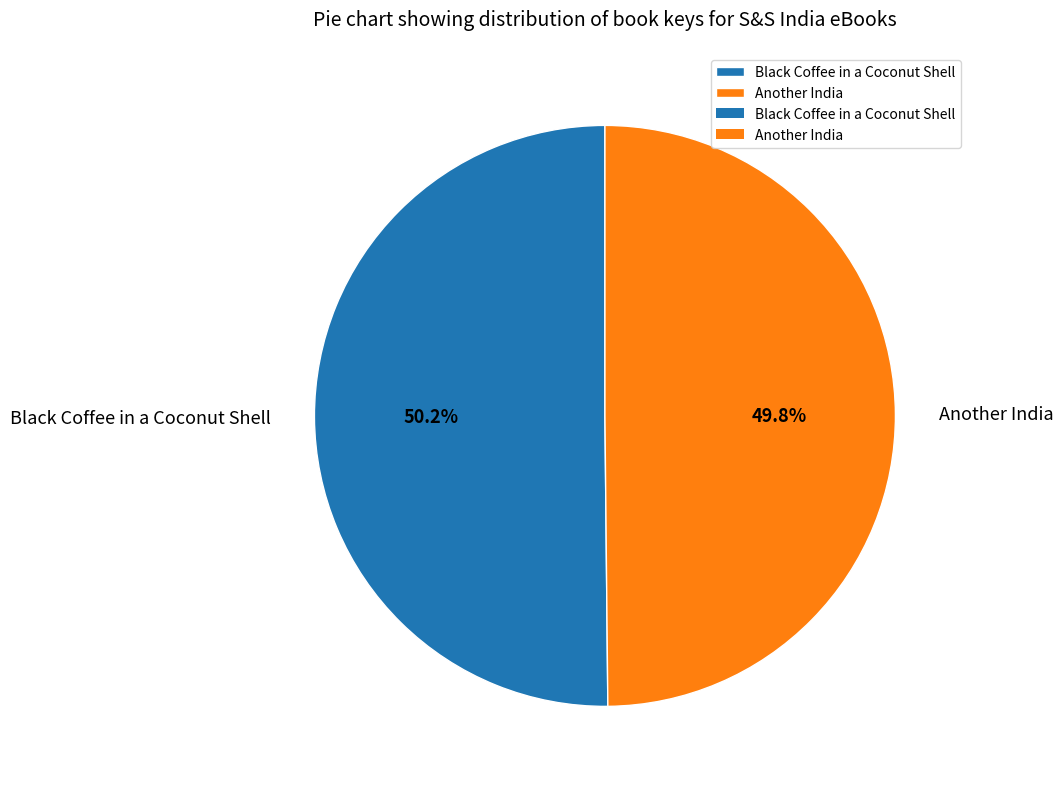

Is there any slice that represents more than half of the pie?

Yes